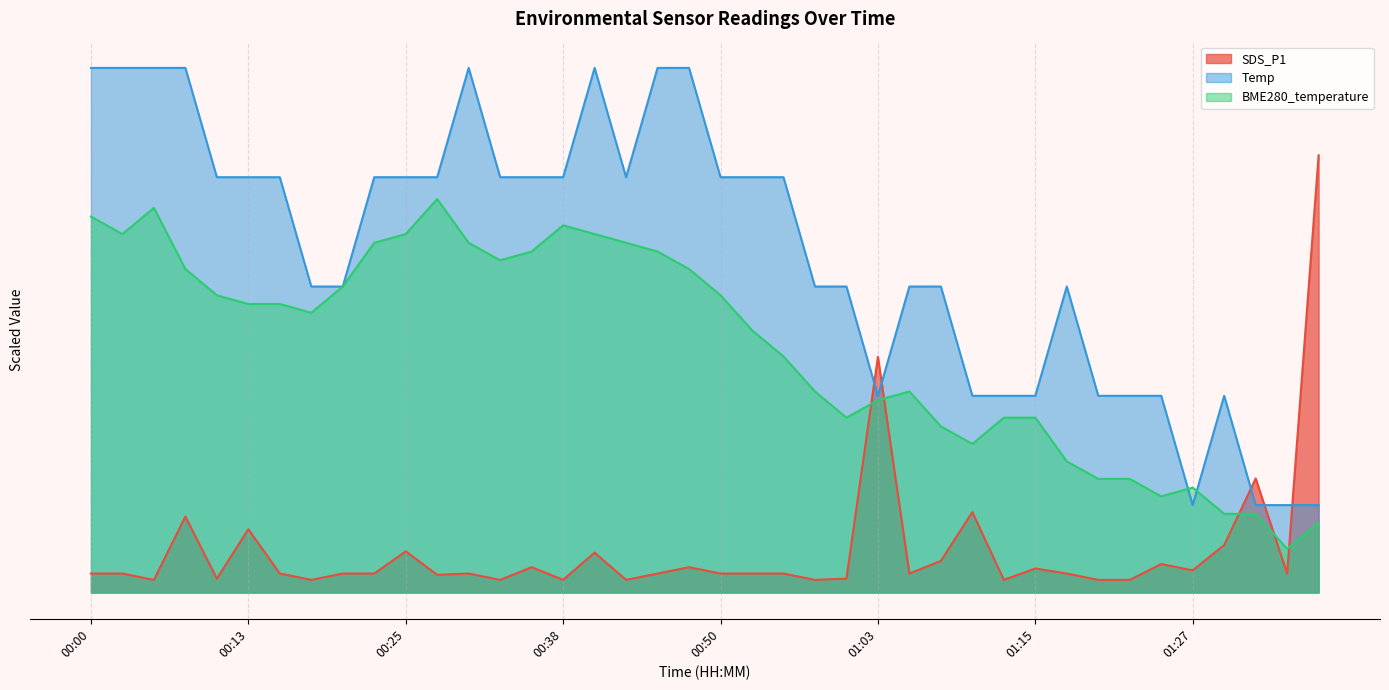

True or false: BME280_temperature has a value of 62.7 at 01:03.

False